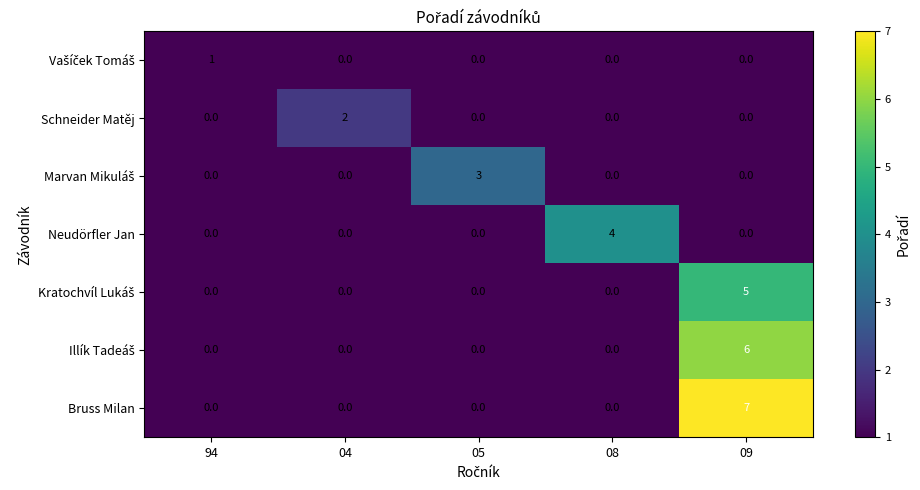

How many categories are shown in the chart?

5